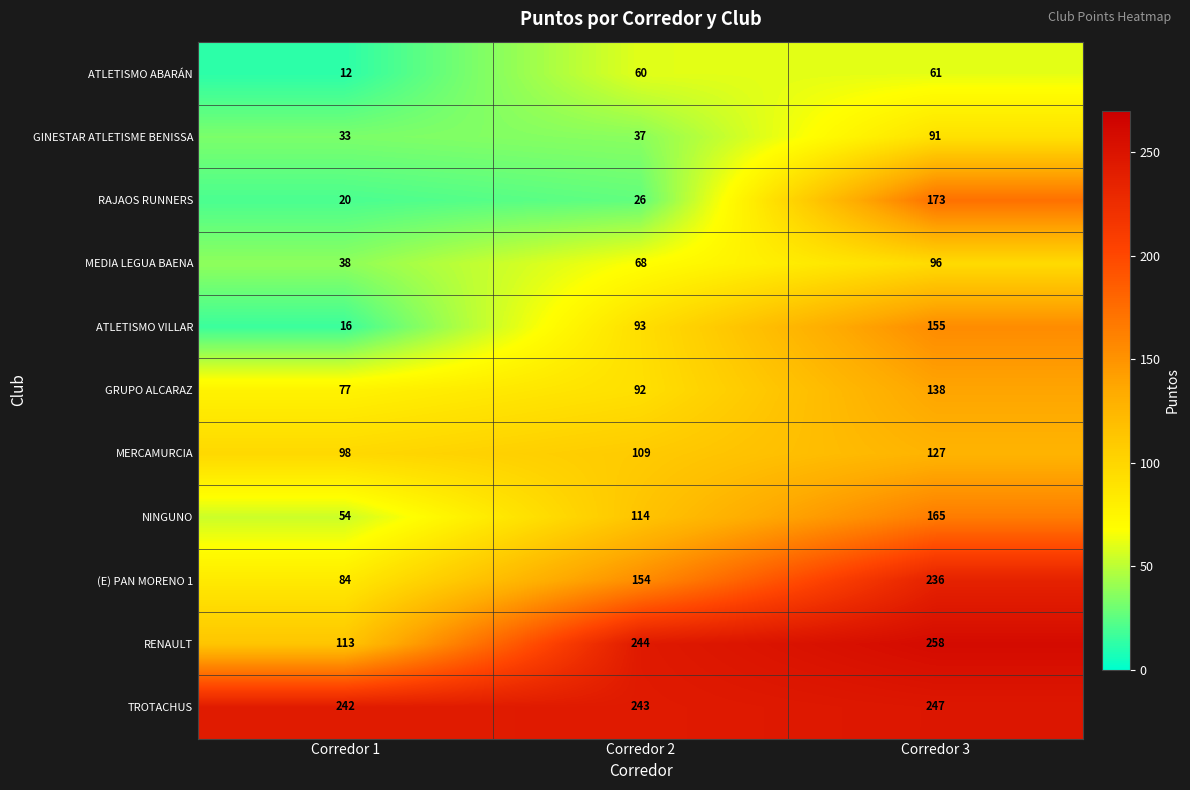

What is the smallest value displayed?

12